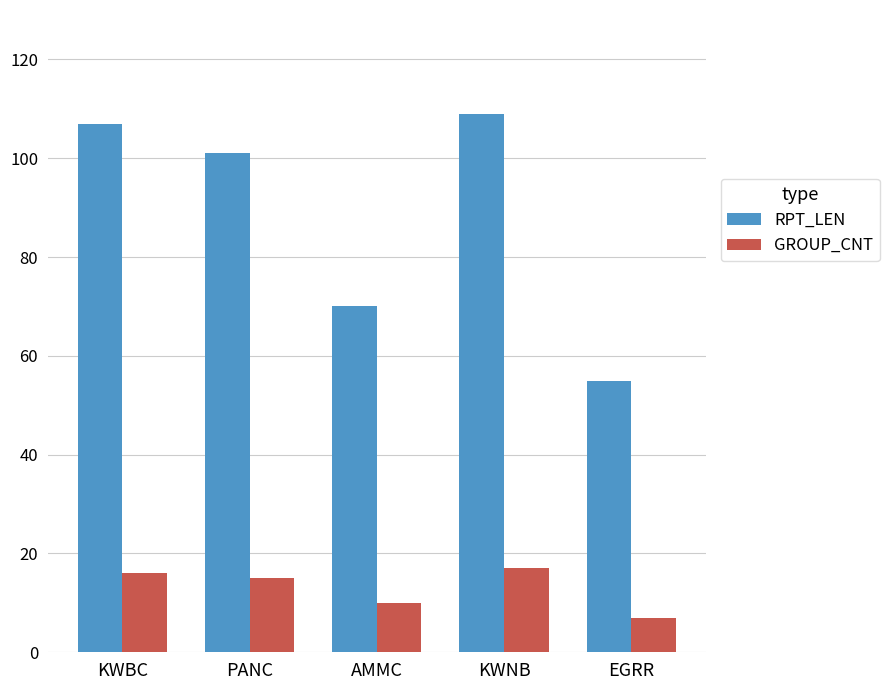

List the series in order of their overall mean, highest first.

RPT_LEN, GROUP_CNT